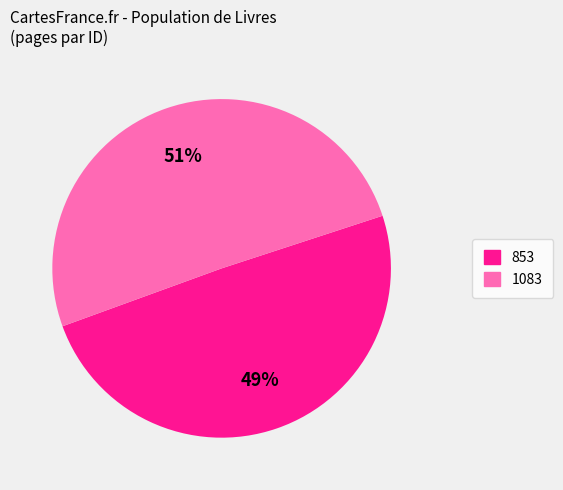

Does 853 represent more than half of the total?

No